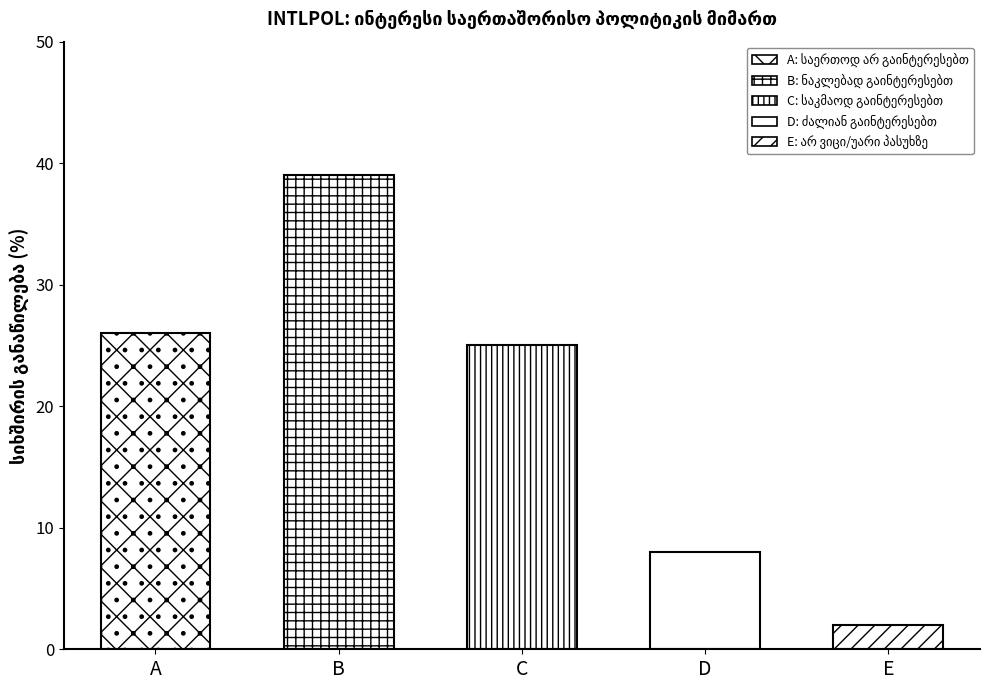

What is the average value?

20